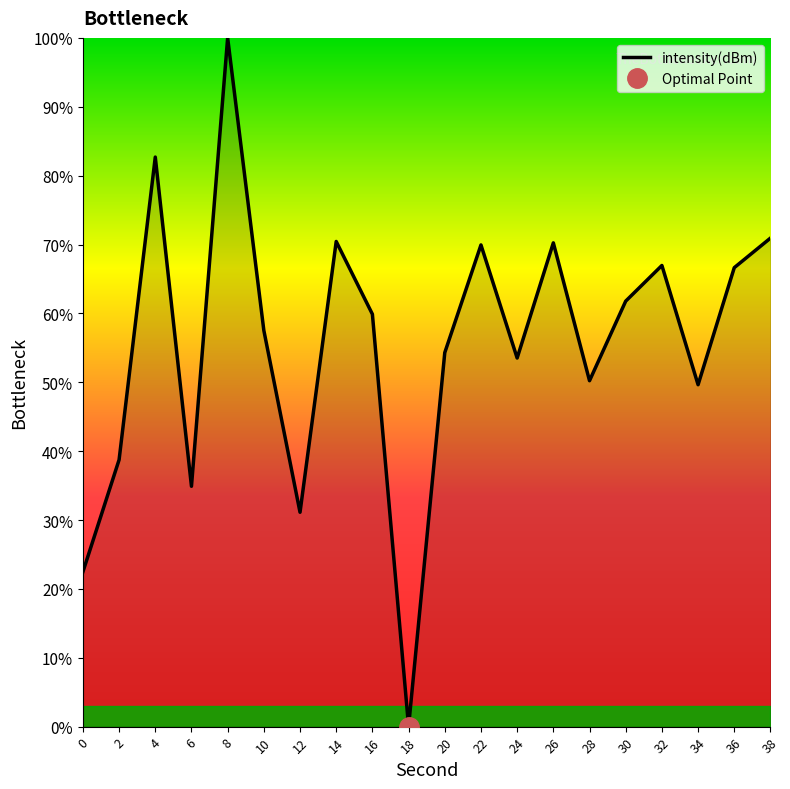

At which label is the value closest to 50?

28